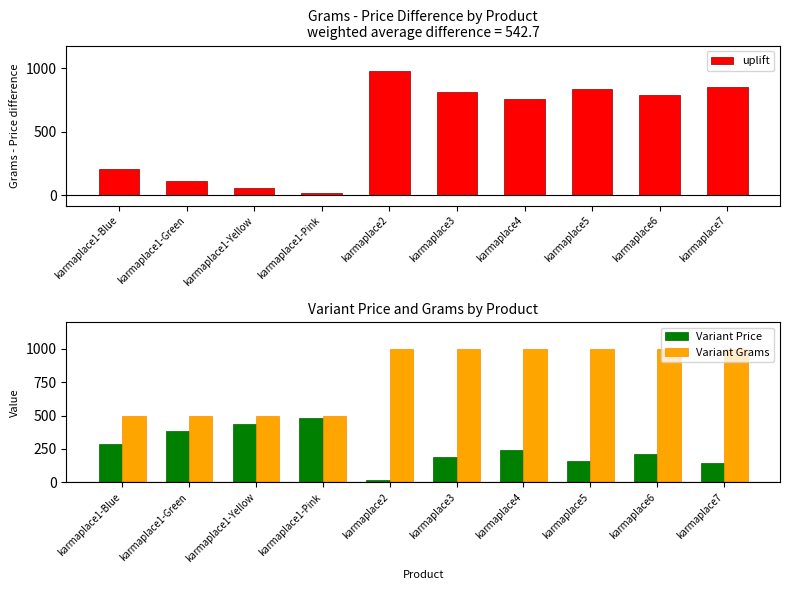

Reading left to right, extract all data points from this chart.

uplift: karmaplace1-Blue=211	karmaplace1-Green=115	karmaplace1-Yellow=61	karmaplace1-Pink=18	karmaplace2=978	karmaplace3=809	karmaplace4=758	karmaplace5=839	karmaplace6=788	karmaplace7=850
Variant Price: karmaplace1-Blue=288	karmaplace1-Green=384	karmaplace1-Yellow=438	karmaplace1-Pink=481	karmaplace2=20	karmaplace3=189	karmaplace4=240	karmaplace5=159	karmaplace6=210	karmaplace7=148
Variant Grams: karmaplace1-Blue=499	karmaplace1-Green=499	karmaplace1-Yellow=499	karmaplace1-Pink=499	karmaplace2=998	karmaplace3=998	karmaplace4=998	karmaplace5=998	karmaplace6=998	karmaplace7=998